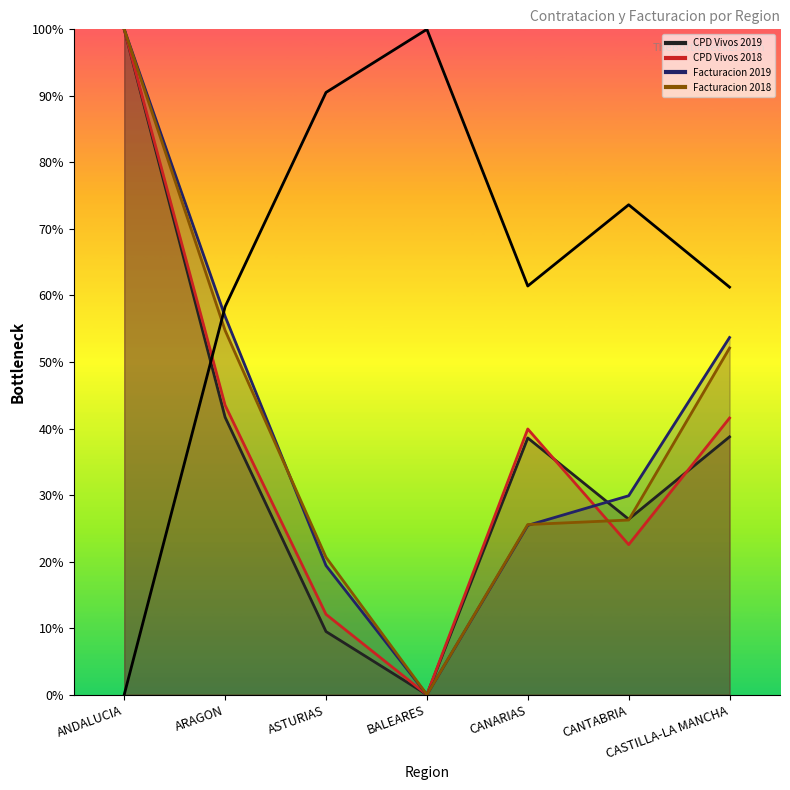

At which category does Facturacion 2019 reach its first local valley?

BALEARES